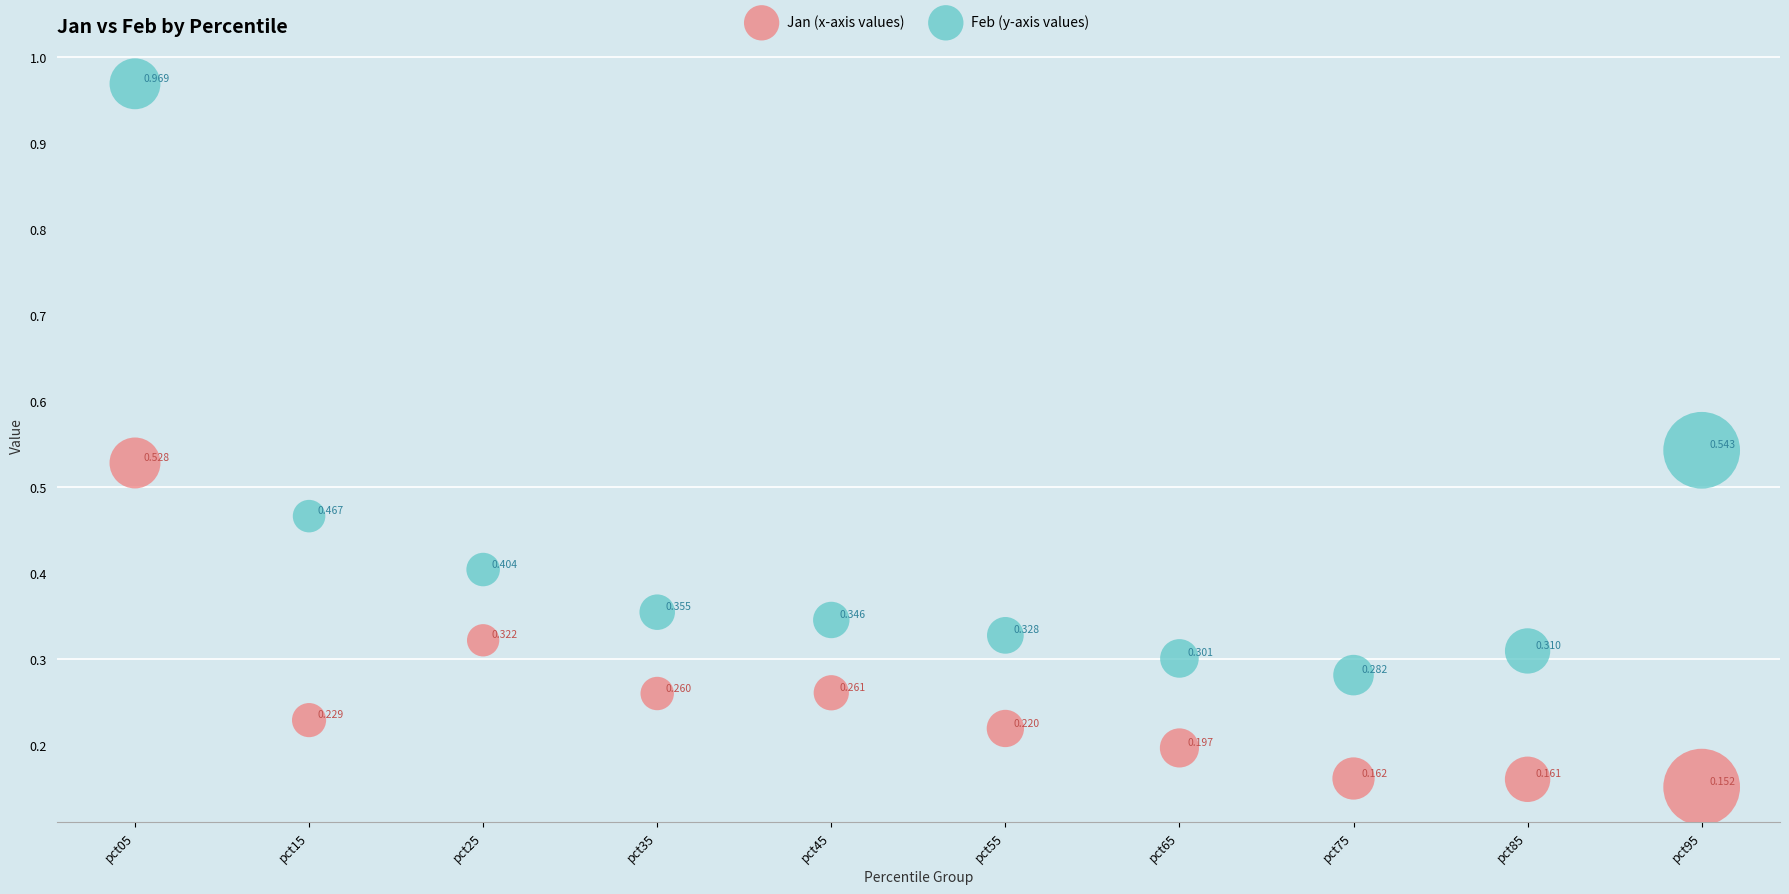

Which series has the largest Y range (max minus min)?

Feb (y-axis values)